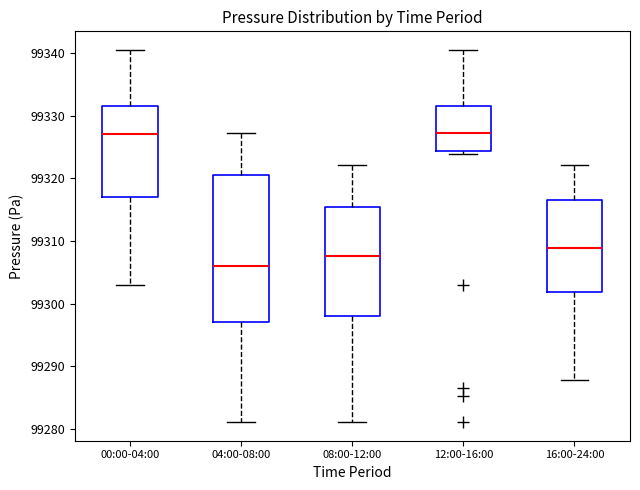

Which box's median line is the lowest?

04:00-08:00